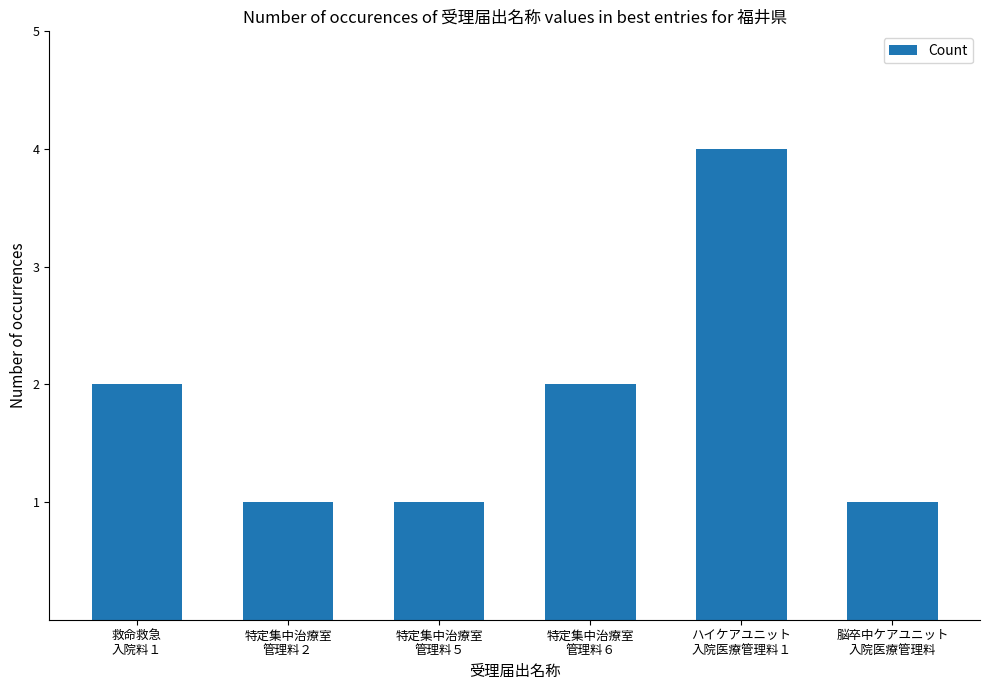

Reading right to left, transcribe all the data shown in this chart.

脳卒中ケアユニット
入院医療管理料=1	ハイケアユニット
入院医療管理料１=4	特定集中治療室
管理料６=2	特定集中治療室
管理料５=1	特定集中治療室
管理料２=1	救命救急
入院料１=2